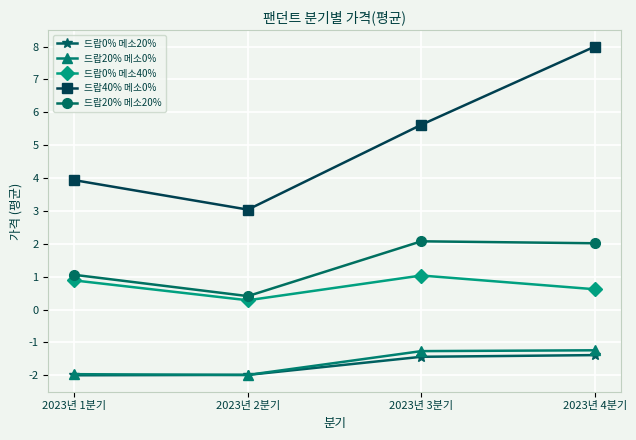

What is the highest value of the 드랍0% 메소40% series?

1.0